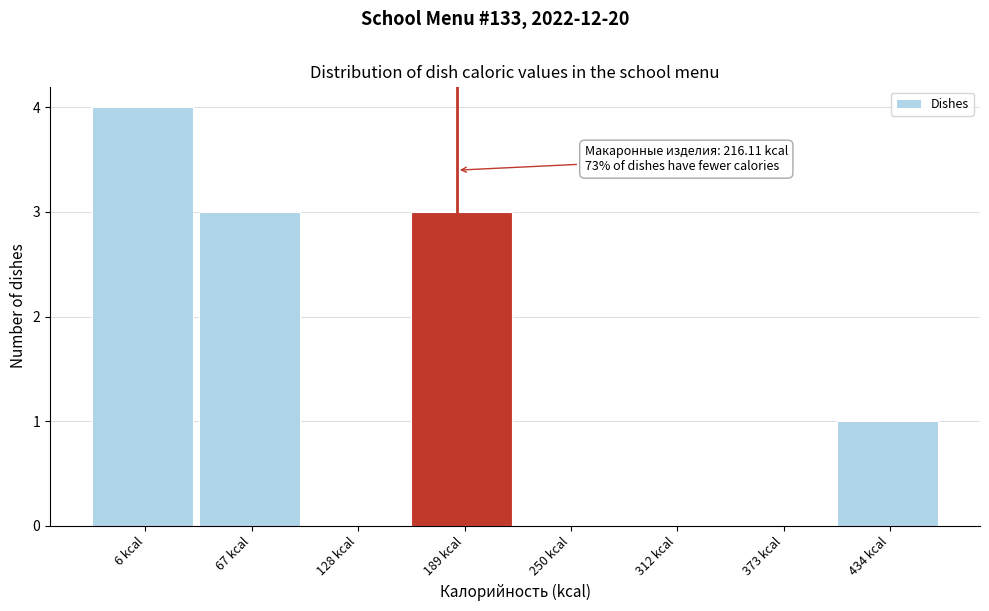

Reading left to right, list all the values displayed in this chart.

6 kcal=4	67 kcal=3	128 kcal=0	189 kcal=3	250 kcal=0	312 kcal=0	373 kcal=0	434 kcal=1